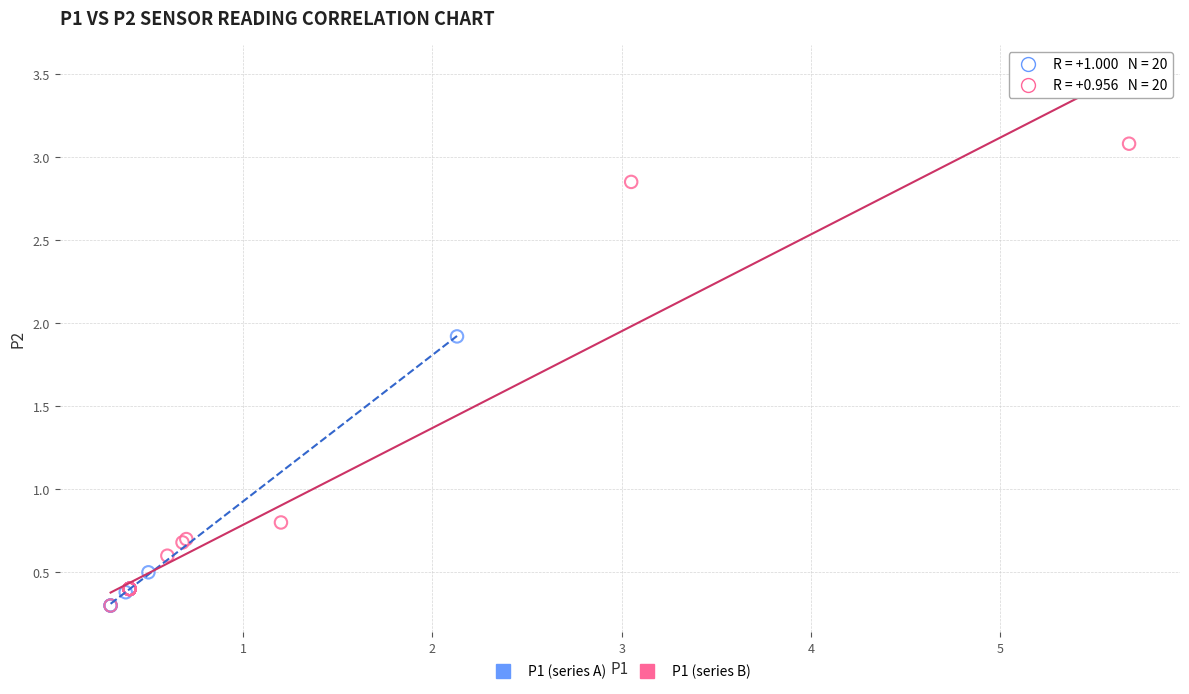

Which series has the widest spread of Y values?

P1 (series B)